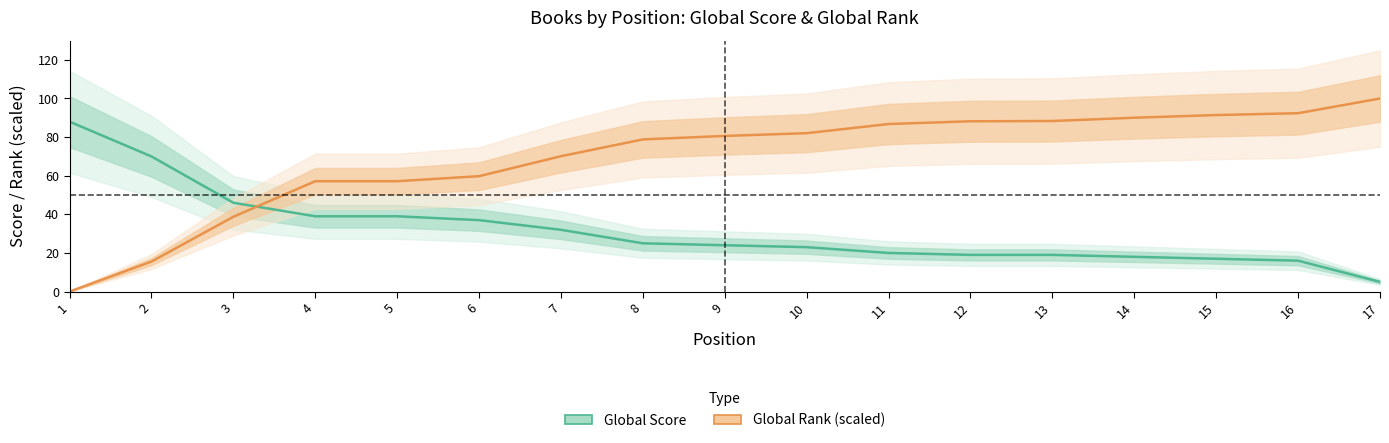

Which series ends up on top after the final intersection of Global Score and Global Rank (scaled)?

Global Rank (scaled)